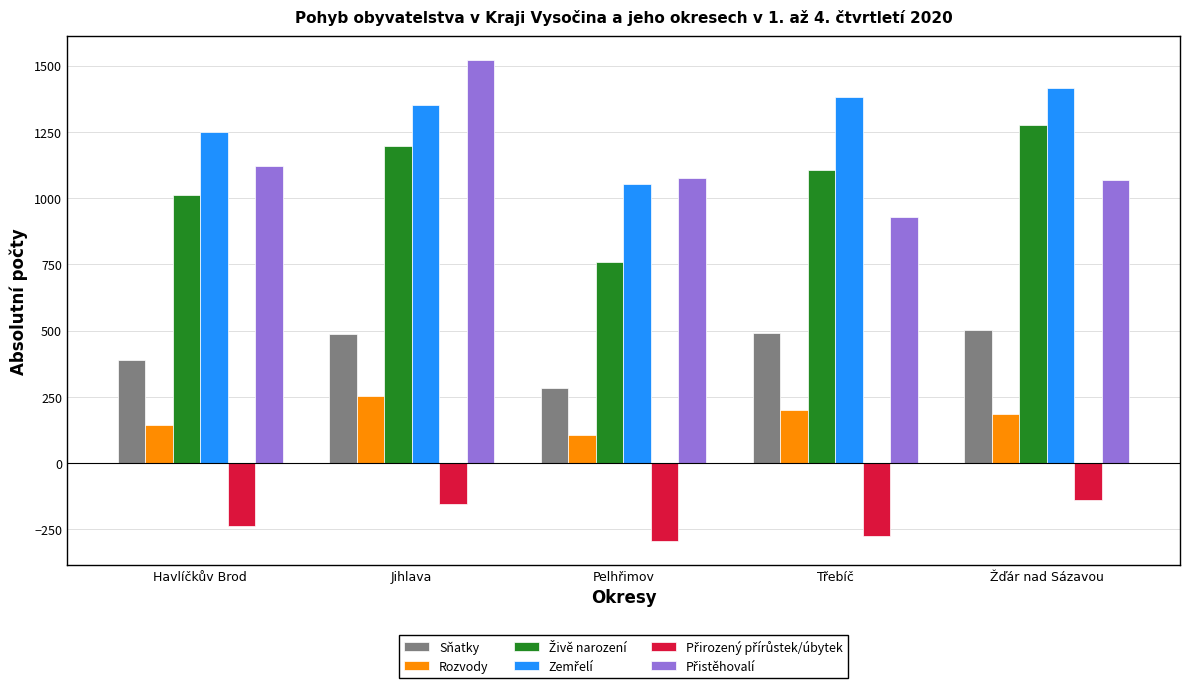

At which category is the sum across all series the highest?

Jihlava